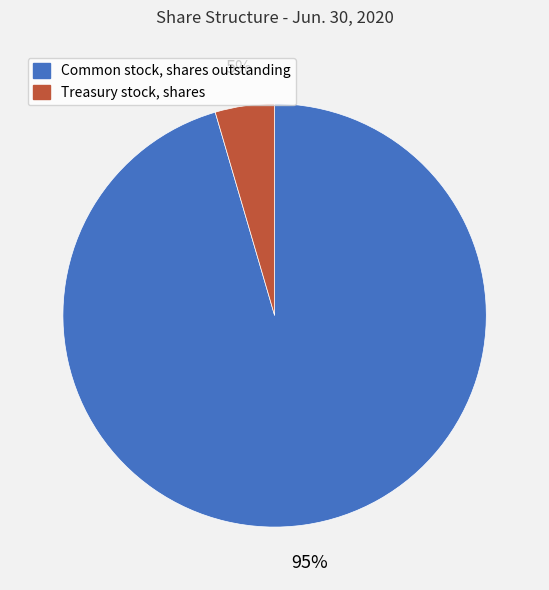

Which slice is the largest?

Common stock, shares outstanding